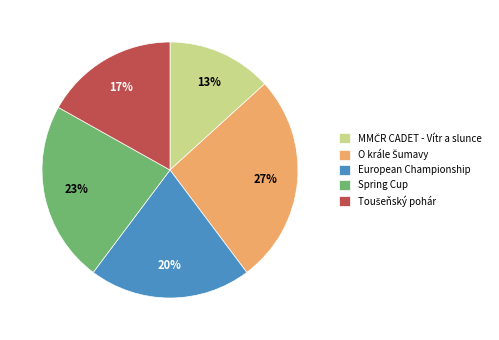

To the nearest percent, what is the combined percentage of Spring Cup and European Championship?

43%